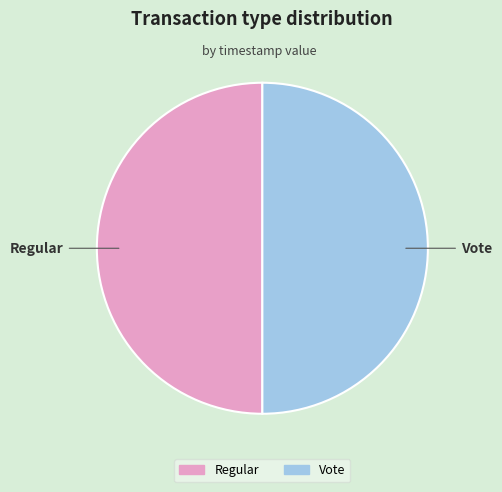

What is the ratio of the value at Vote to the value at Regular?

1.0